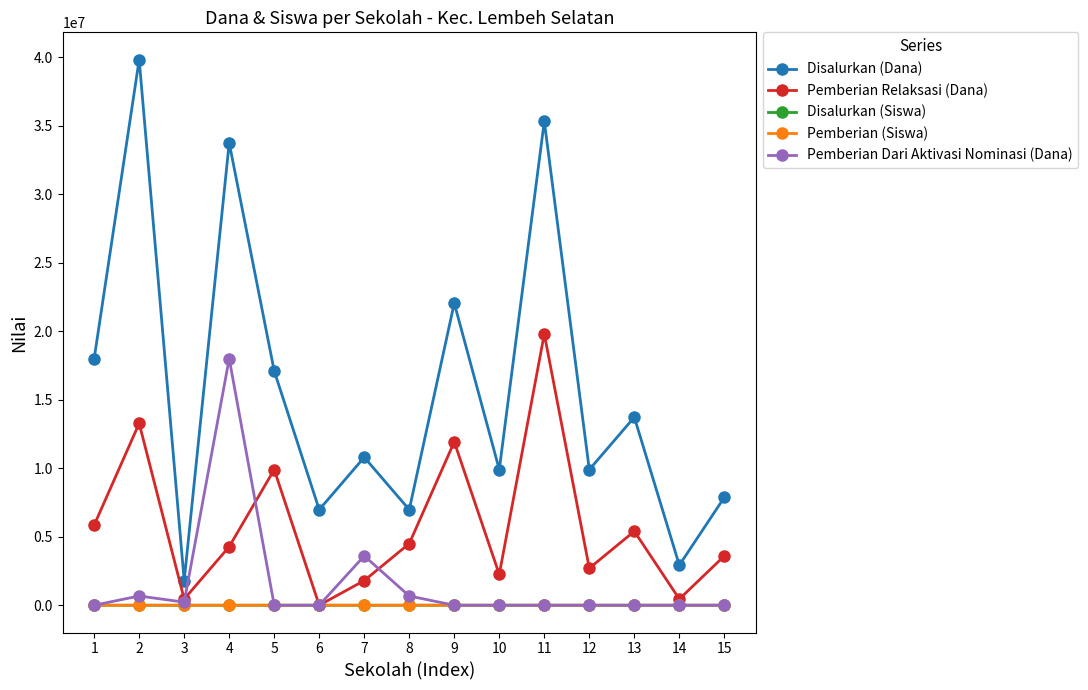

Is it true that Disalurkan (Siswa) equals 7 at 14?

True